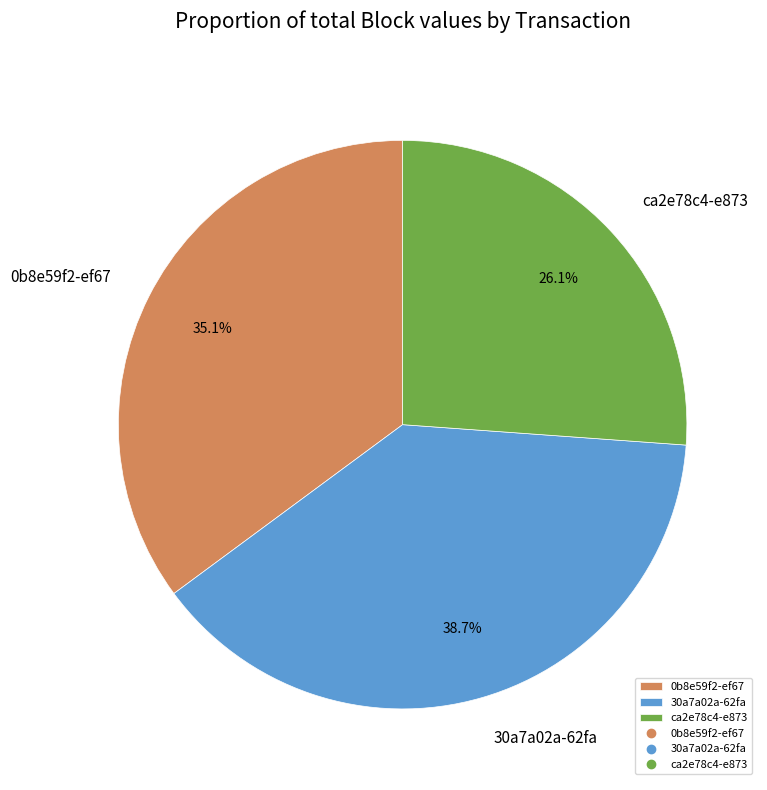

Which slice is the smallest?

ca2e78c4-e873